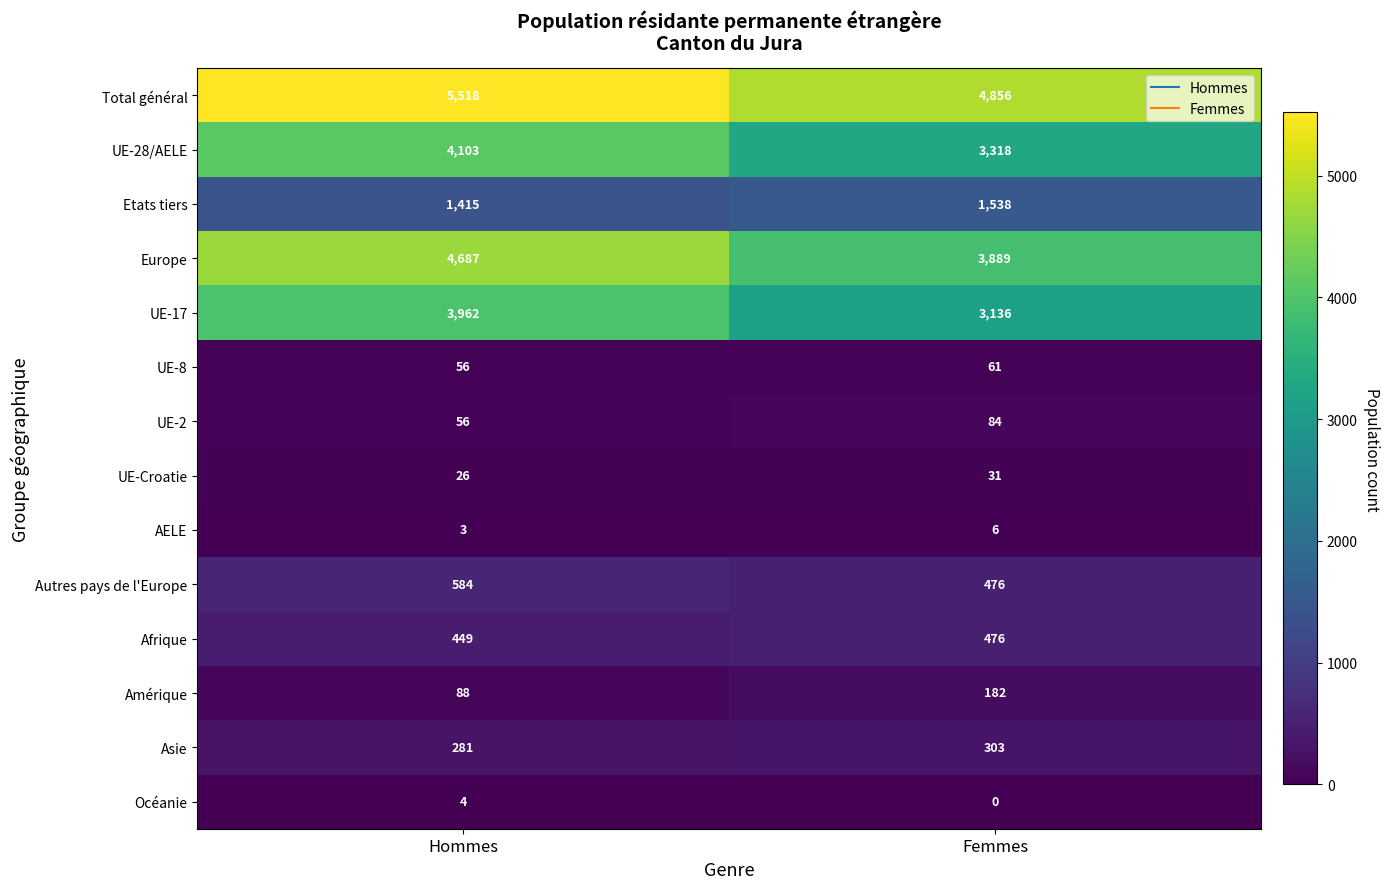

Is it true that UE-2 equals 56 at Hommes?

True